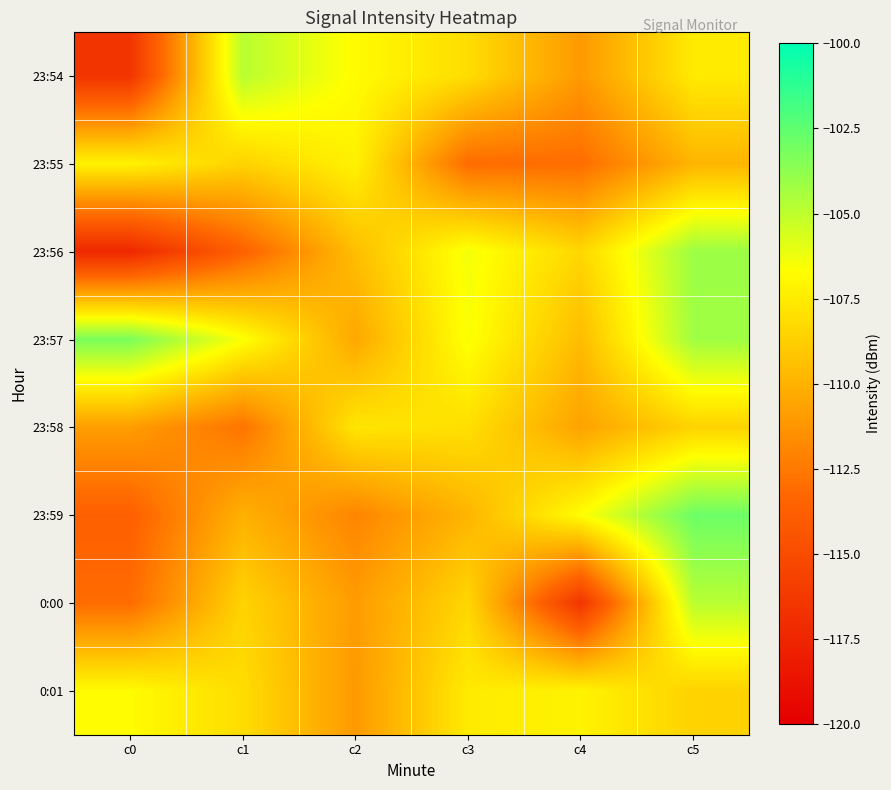

What is the greatest value displayed?

-102.9